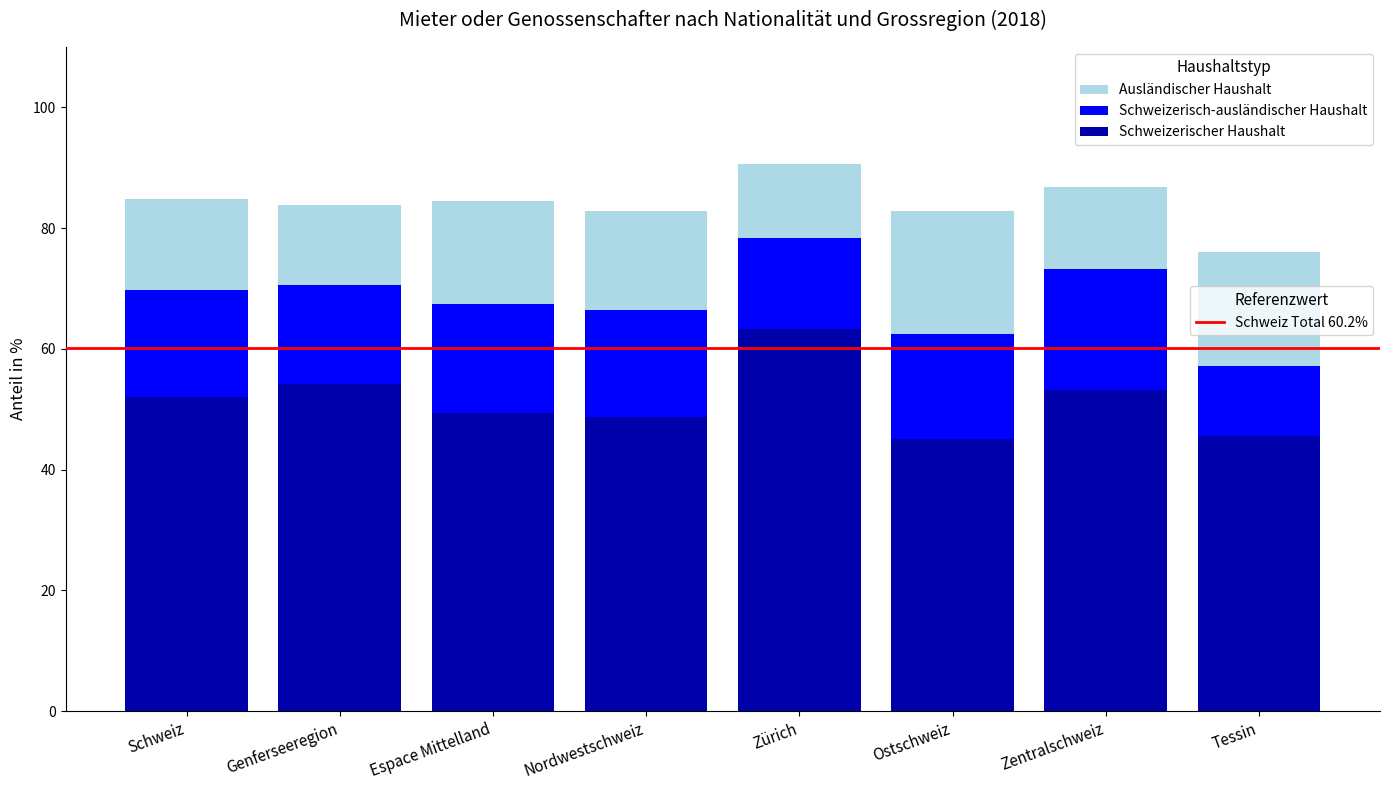

At how many categories does at least one series exceed 47?

8